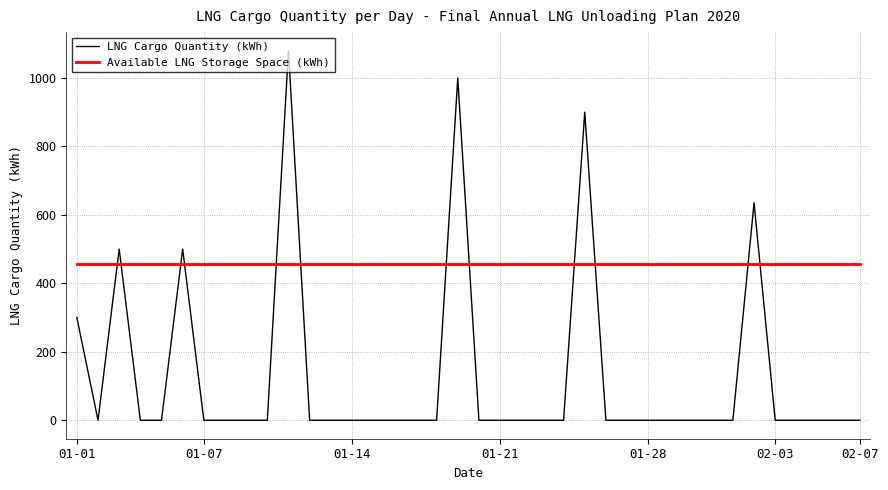

Count the number of categories in the chart.

38